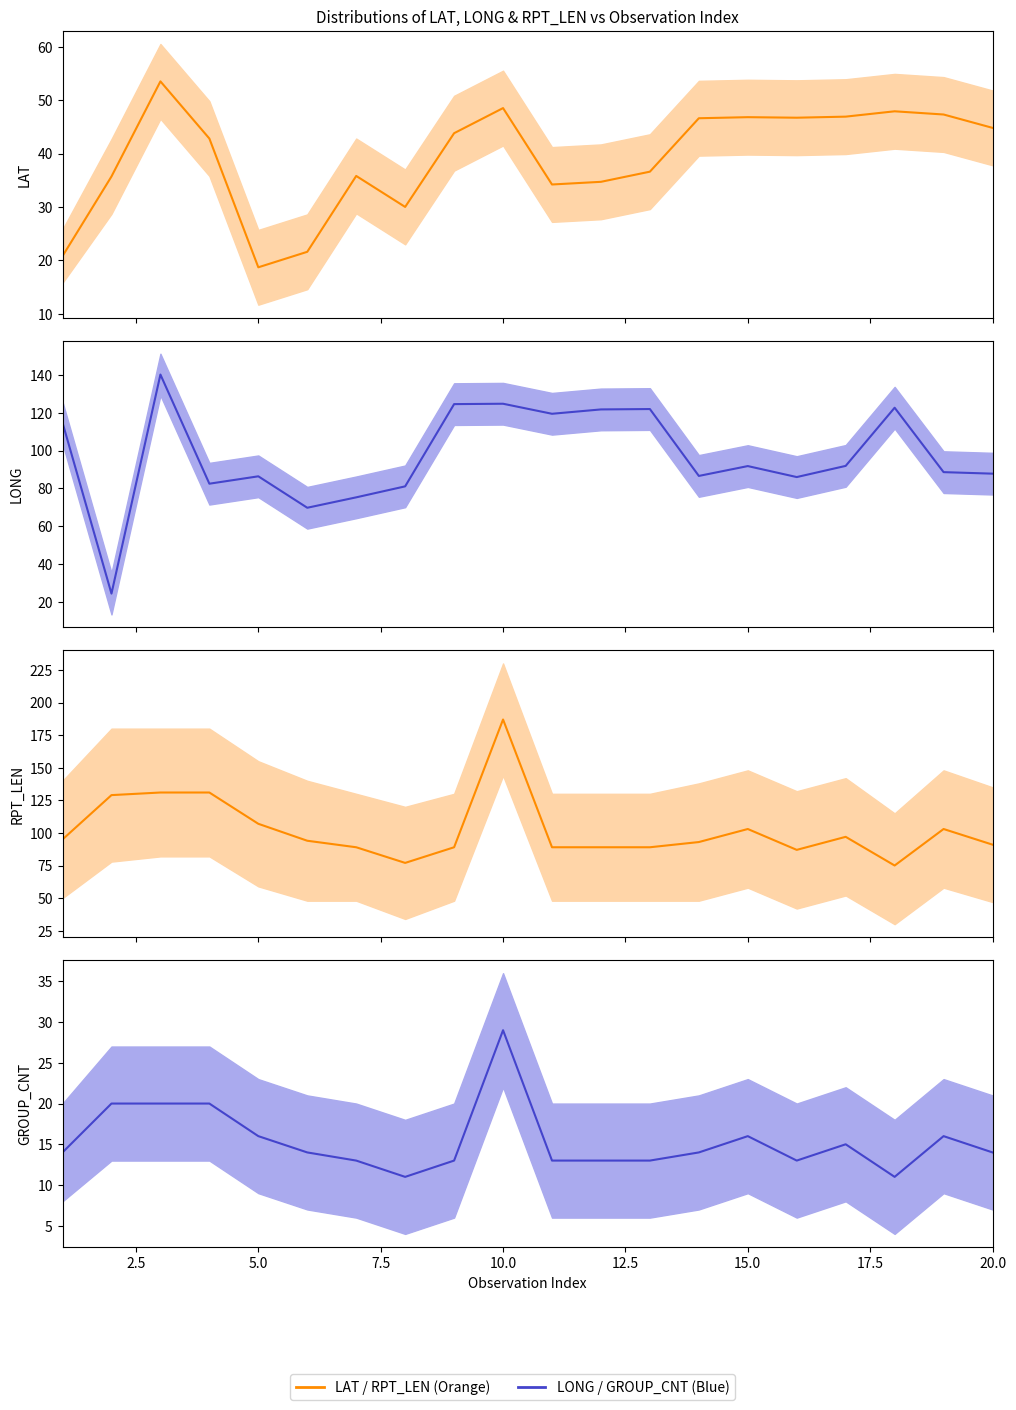

What is the greatest value displayed?

187.0